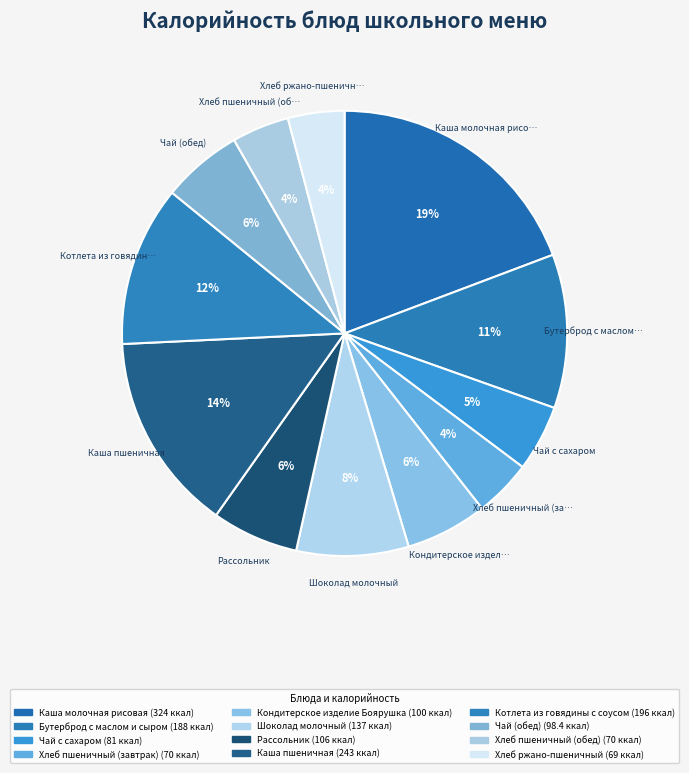

What is the ratio of the value at Каша пшеничная to the value at Каша молочная рисовая?

0.8